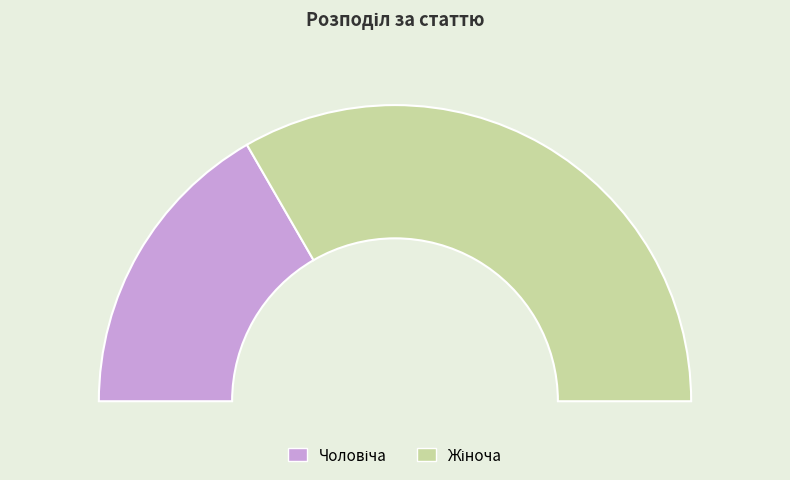

The Жіноча slice represents 67% of the pie. True or false?

True